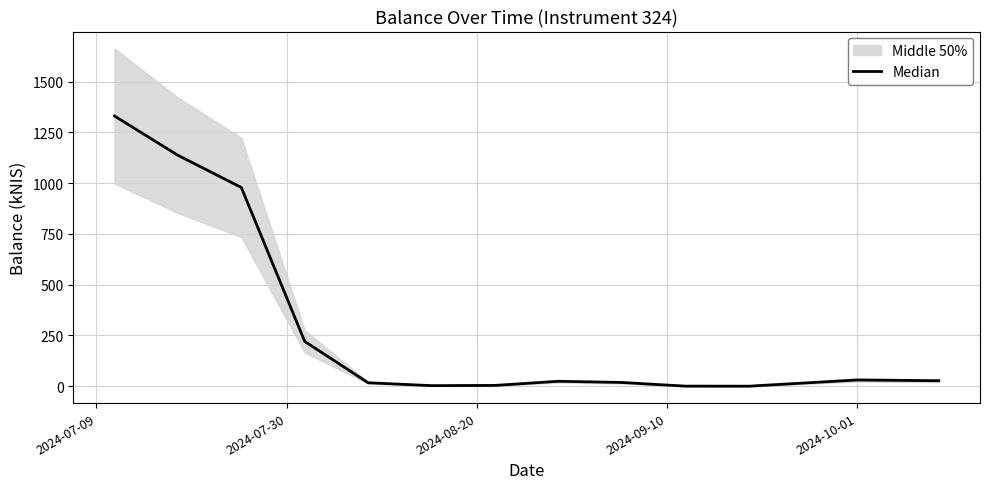

Is it true that the value at 2024-10-01 is 48.5?

False